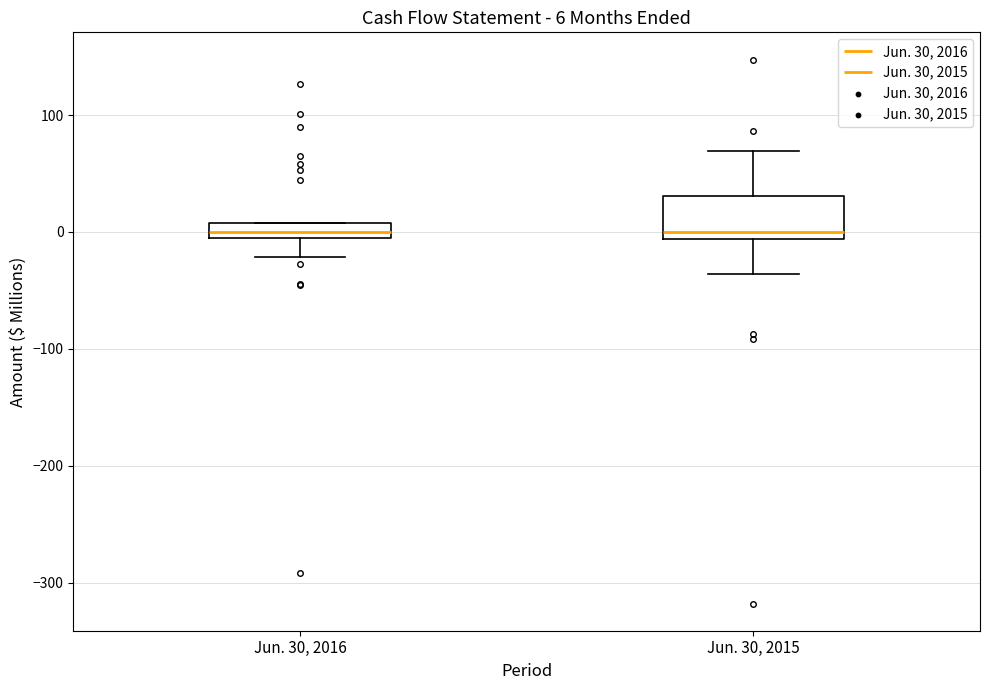

Comparing the boxes themselves (not the whiskers), which one is the tallest?

Jun. 30, 2015